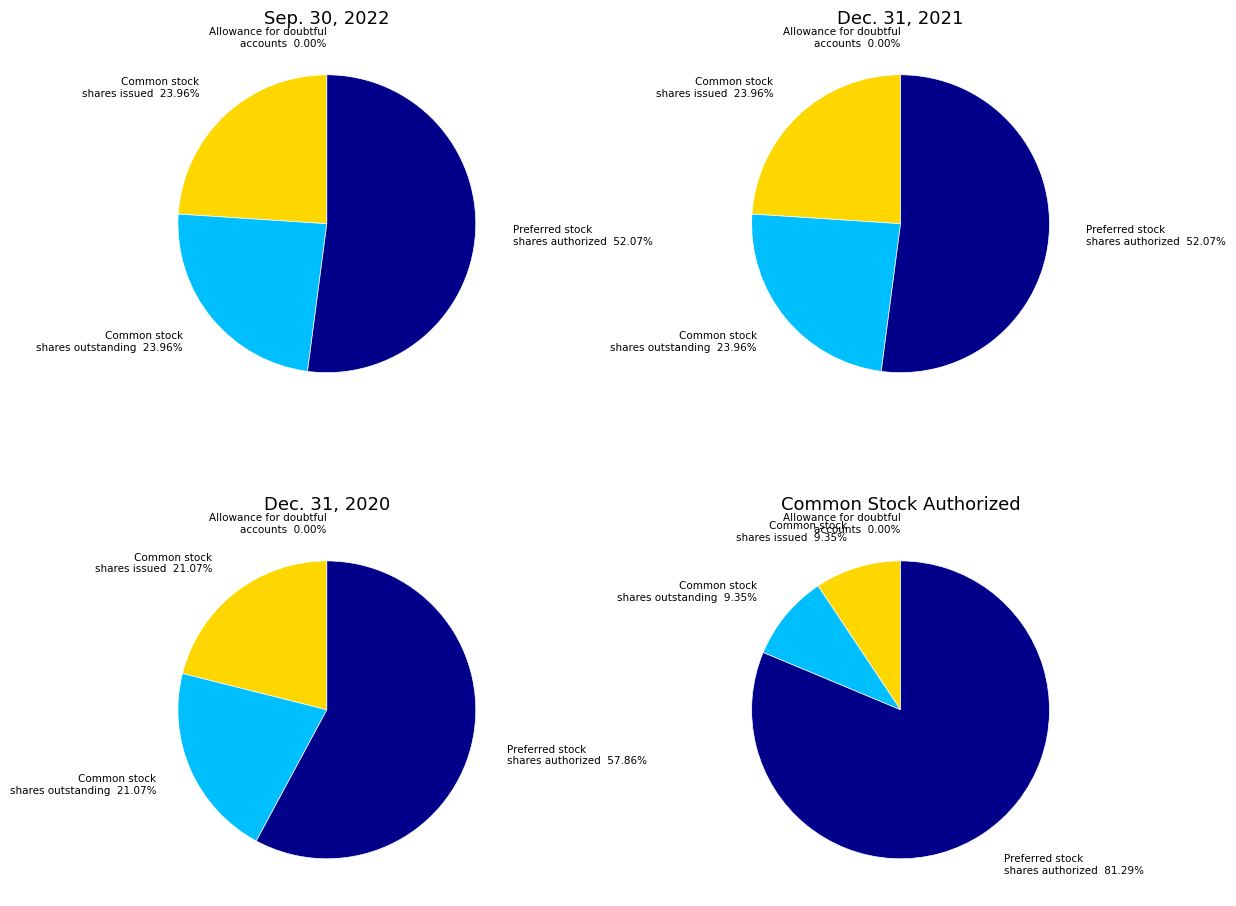

Does any single category account for the majority?

Yes